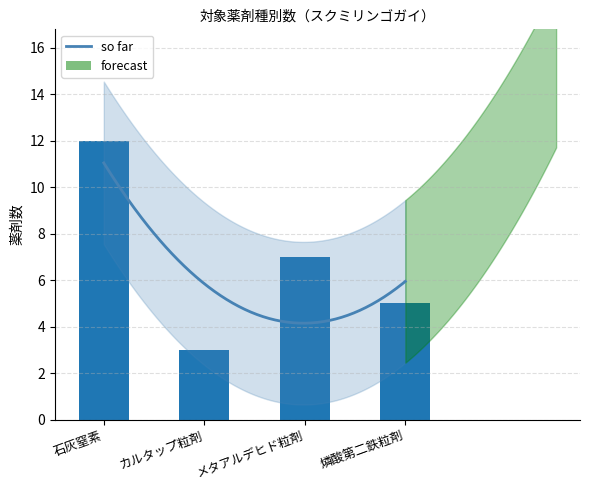

Rank the categories by value from lowest to highest.

カルタップ粒剤, 燐酸第二鉄粒剤, メタアルデヒド粒剤, 石灰窒素